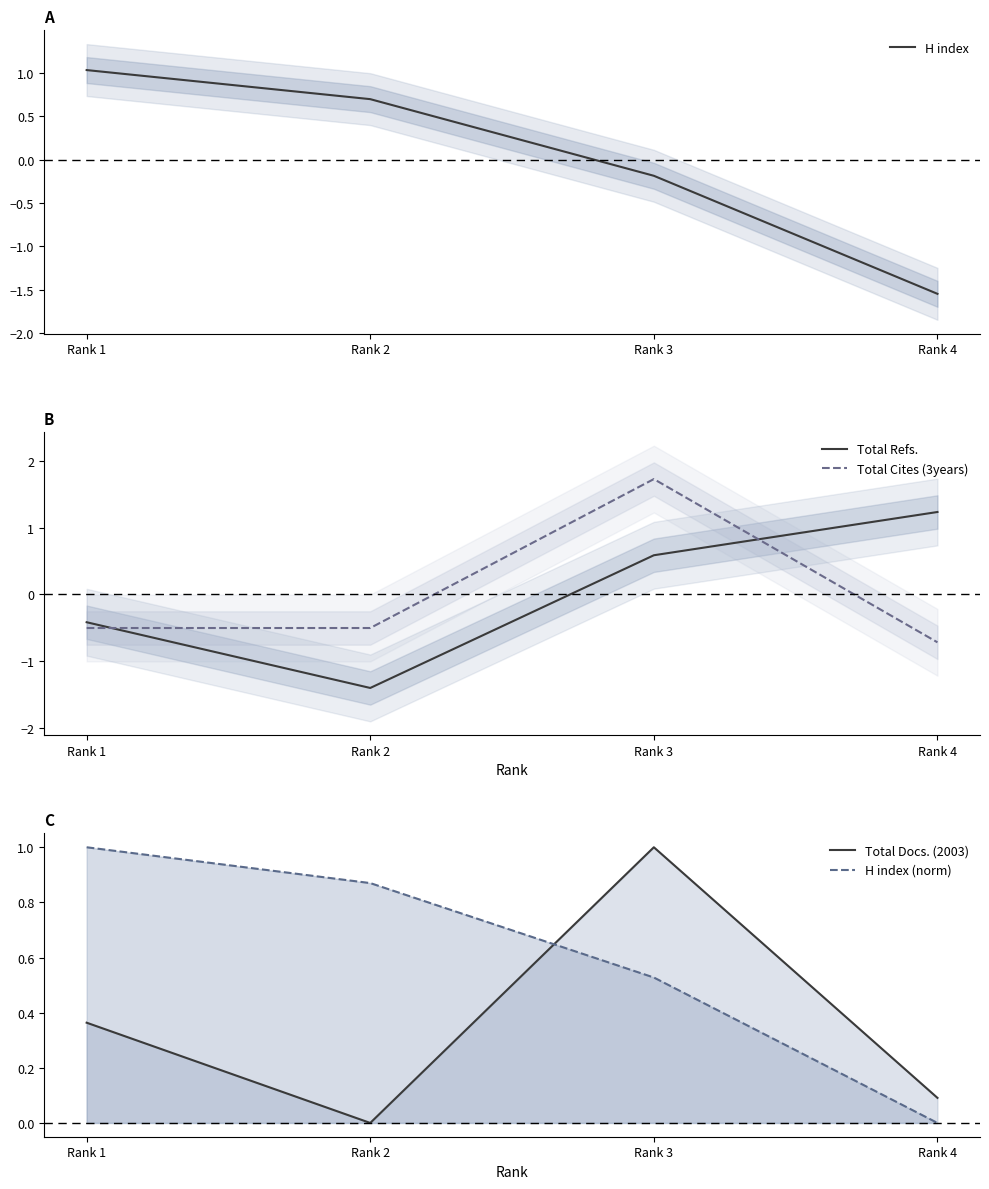

True or false: Total Refs. has more than 1 interior local peaks.

False